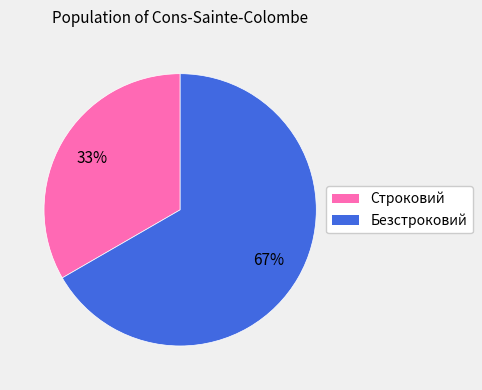

Which slice is the largest?

Безстроковий